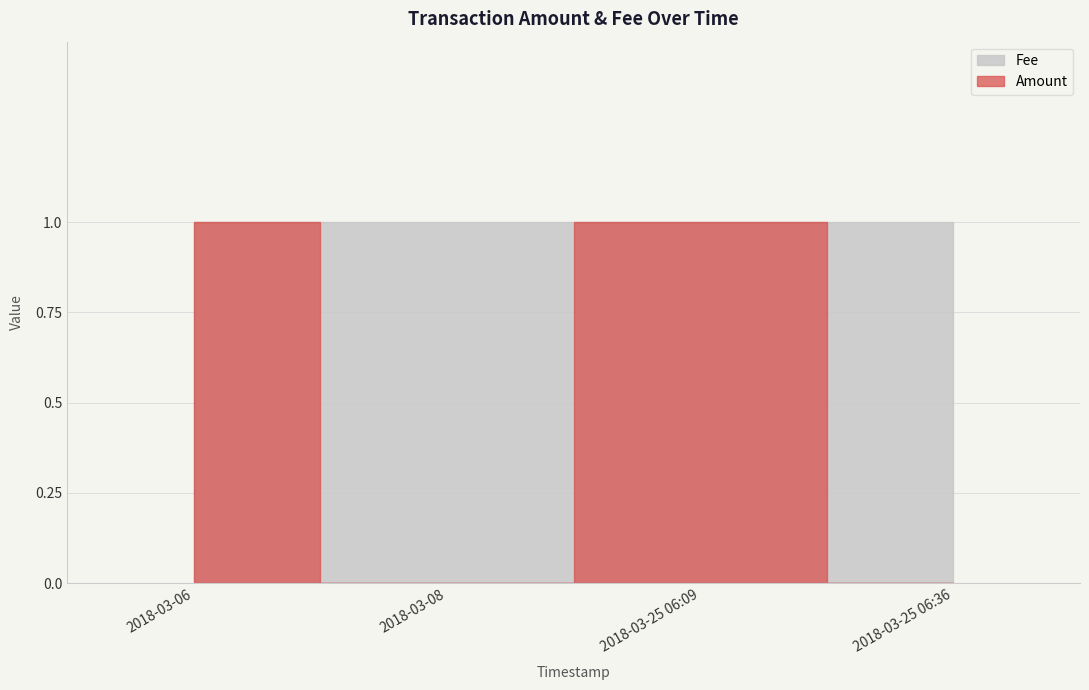

Which series has the largest range (max minus min)?

Amount